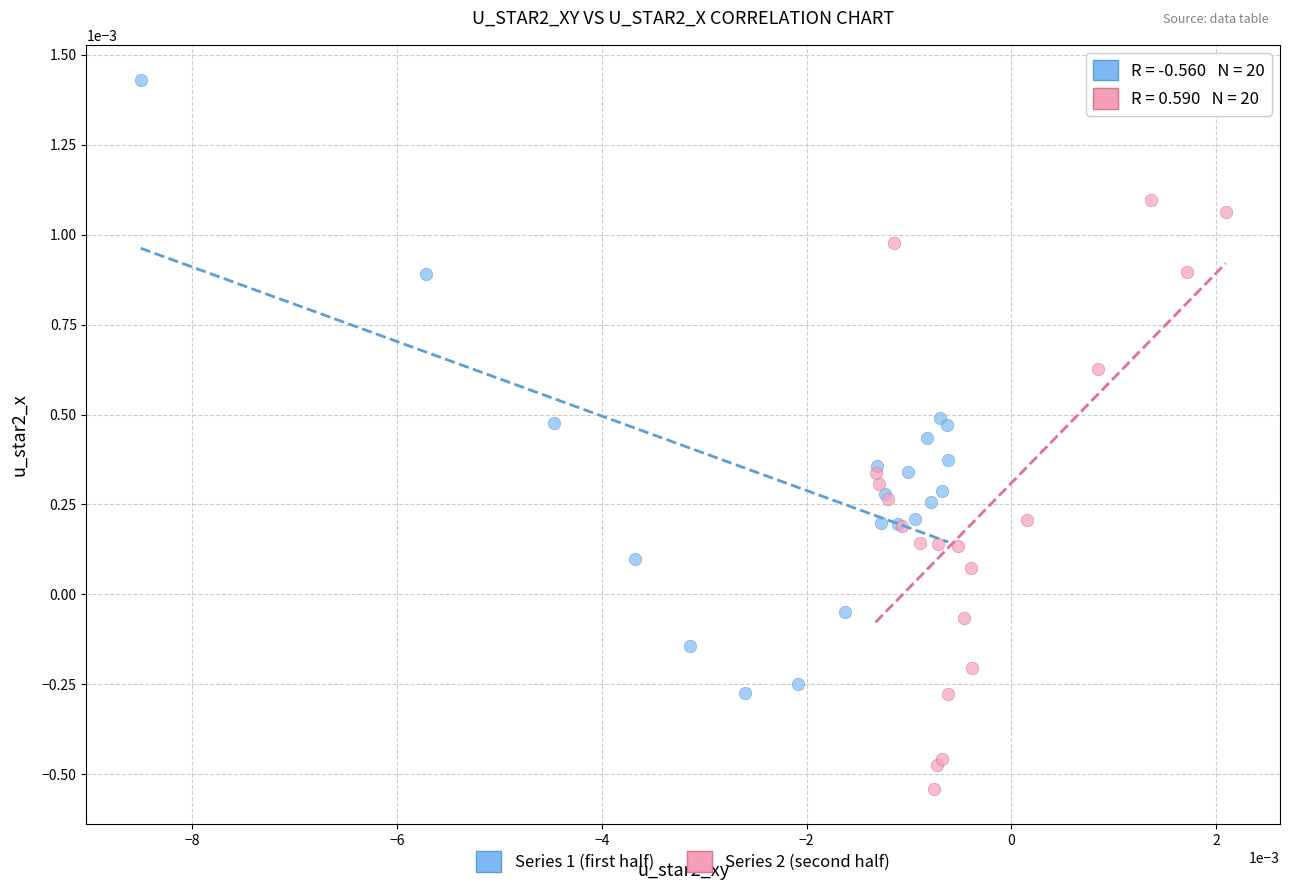

Which series contains the highest Y value?

Series 1 (first half)